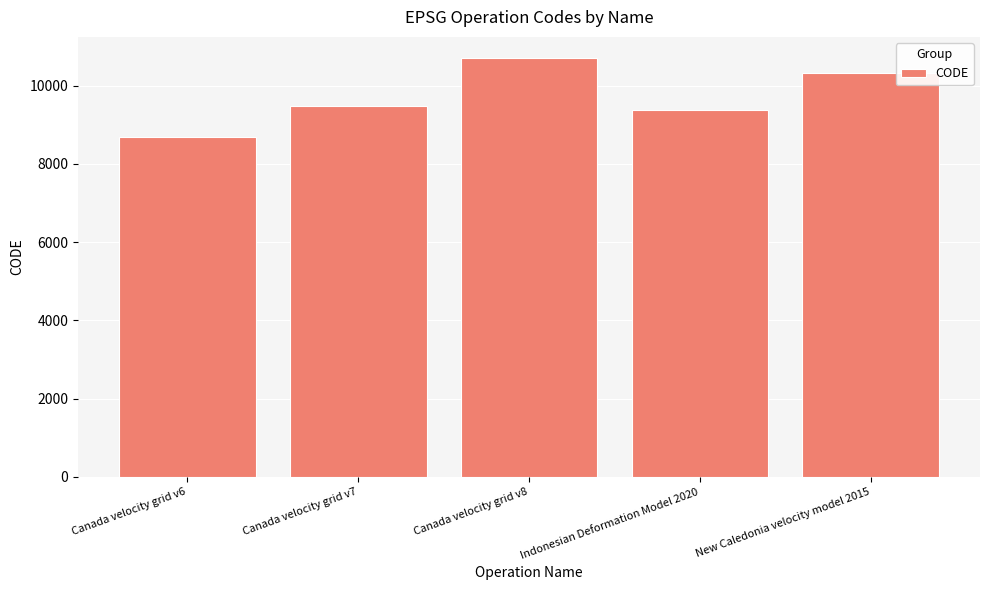

What is the label of the 1st bar from the left?

Canada velocity grid v6